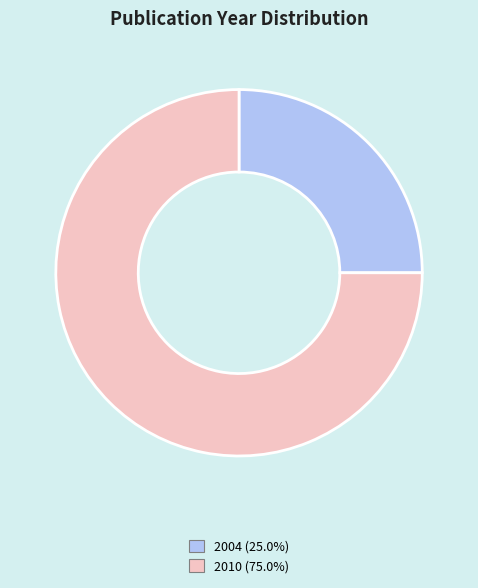

Is there any slice that represents more than half of the pie?

Yes